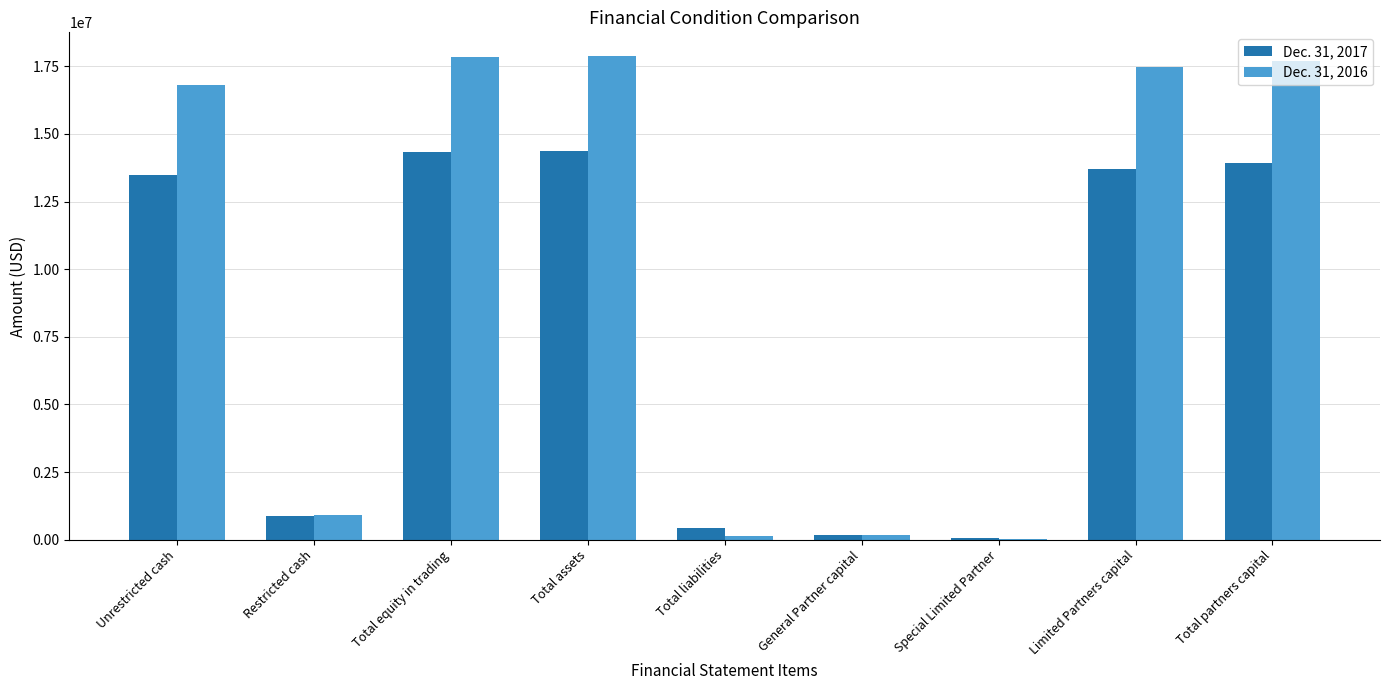

Is the value of Dec. 31, 2017 at Total liabilities greater than the value of Dec. 31, 2016 at Total assets?

No